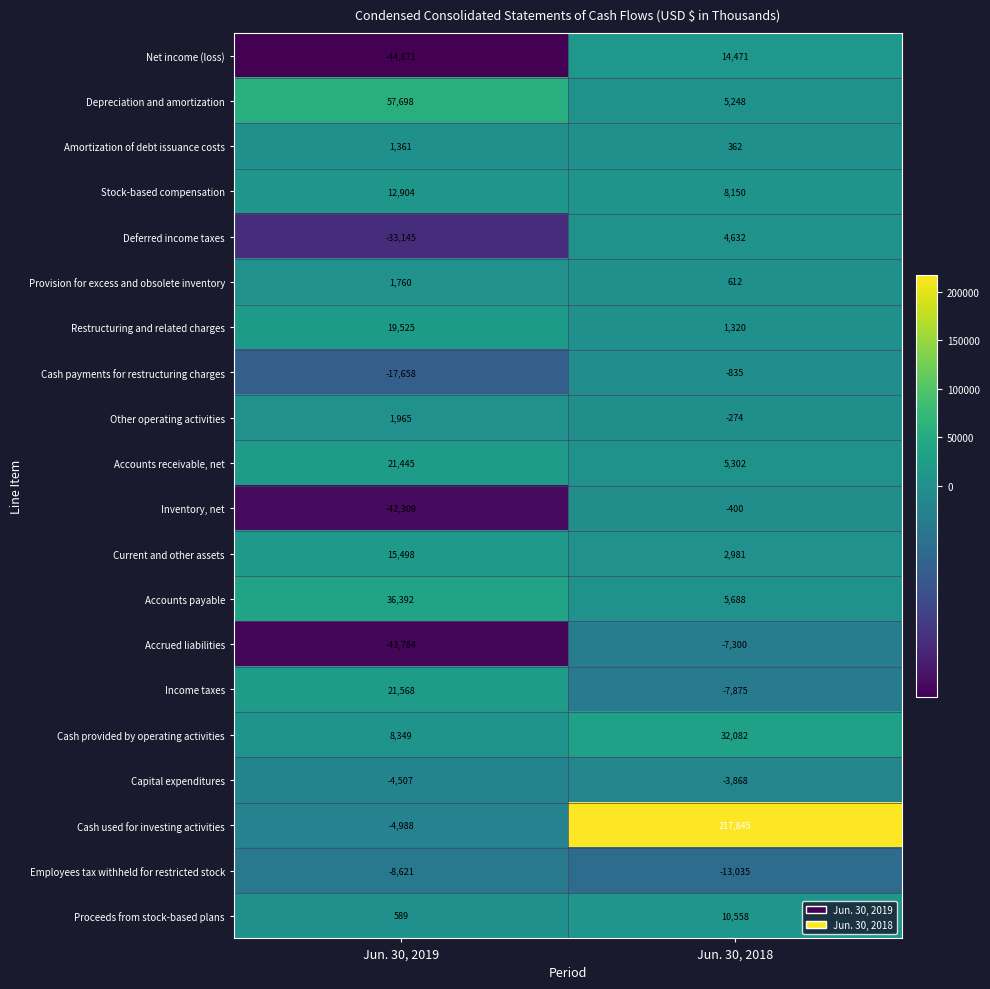

List the series in order of their peak value, lowest first.

Employees tax withheld for restricted stock, Accrued liabilities, Capital expenditures, Cash payments for restructuring charges, Inventory, net, Amortization of debt issuance costs, Provision for excess and obsolete inventory, Other operating activities, Deferred income taxes, Proceeds from stock-based plans, Stock-based compensation, Net income (loss), Current and other assets, Restructuring and related charges, Accounts receivable, net, Income taxes, Cash provided by operating activities, Accounts payable, Depreciation and amortization, Cash used for investing activities